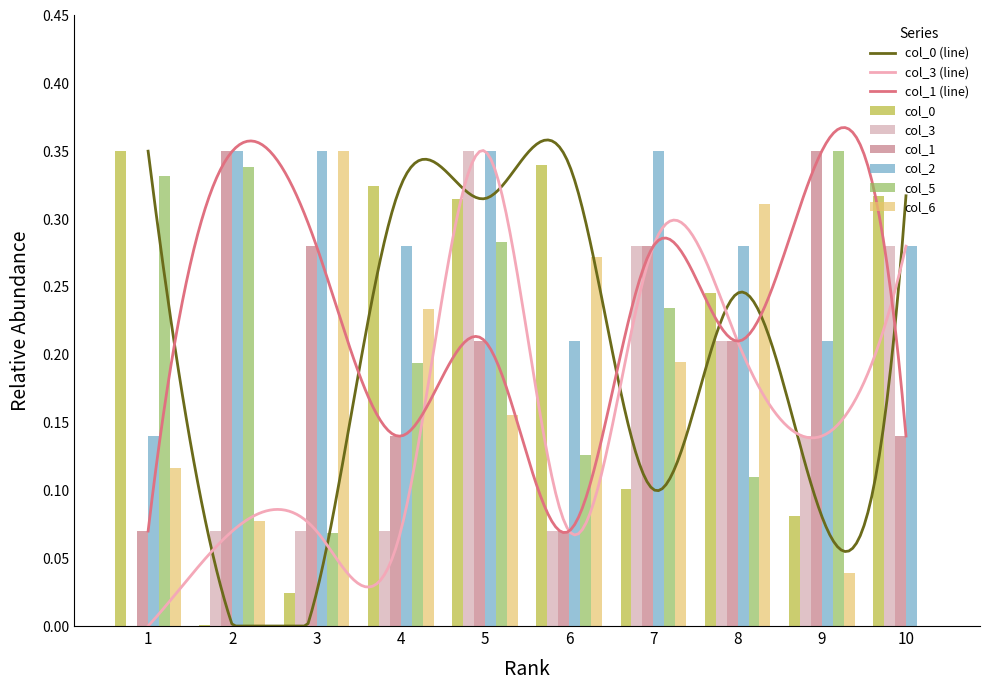

At which category does the chart reach its minimum across all series?

1